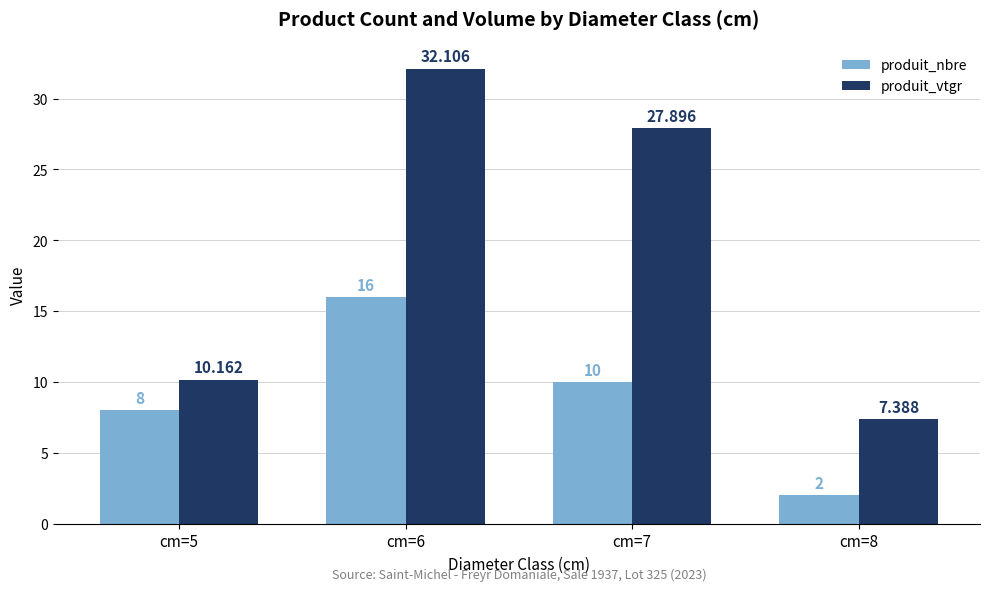

The value of produit_nbre at cm=6 is 22.5. True or false?

False